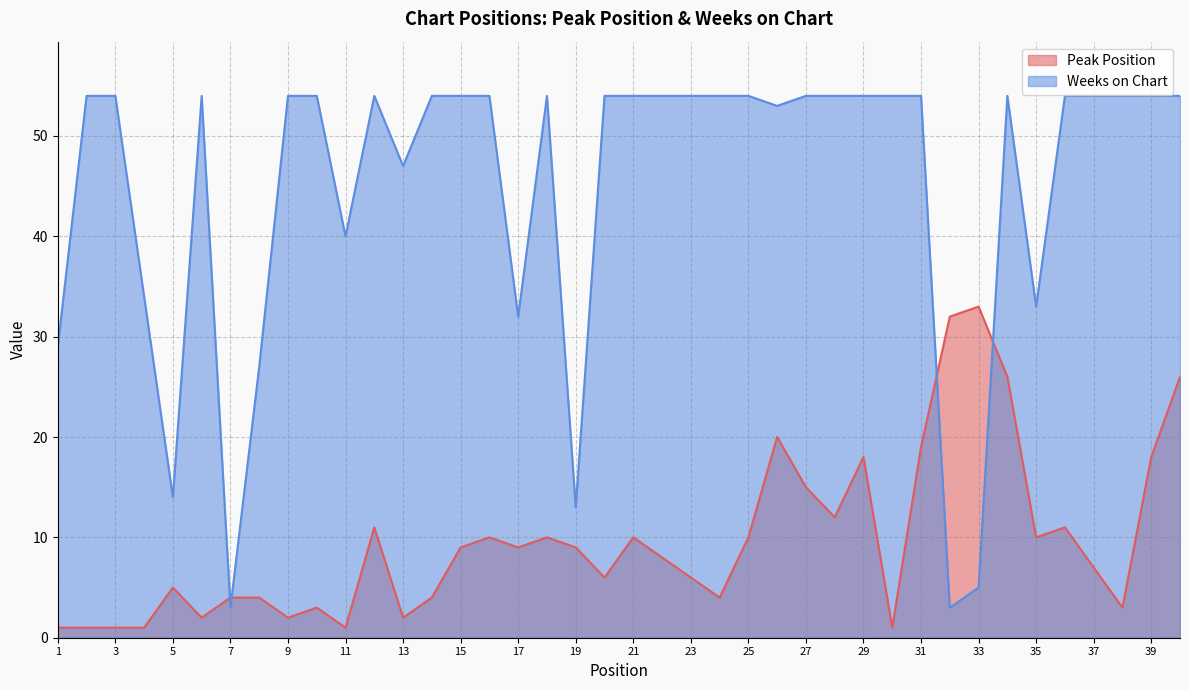

What is the lowest value of the Peak Position series?

1